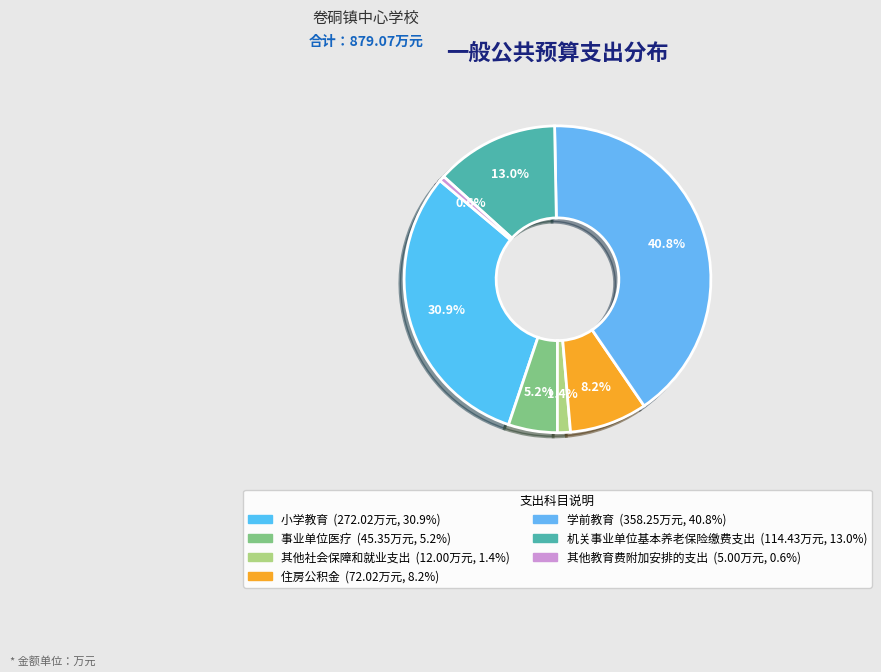

What is the change in value from 住房公积金 to 机关事业单位基本养老保险缴费支出?

+42.4